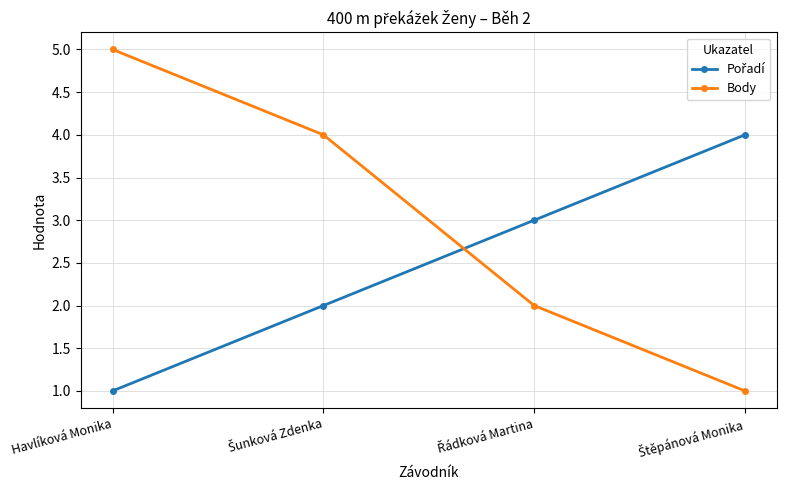

What is the average value of the Body series?

3